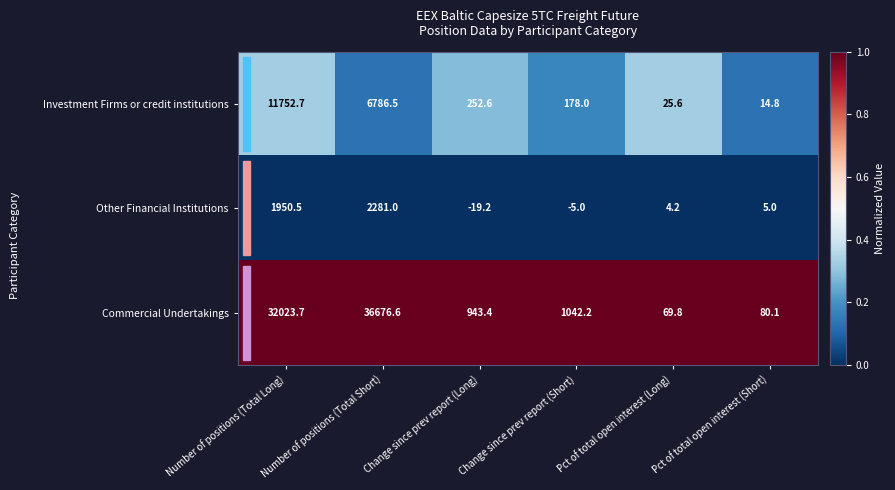

Between Change since prev report (Short) and Pct of total open interest (Long), which series saw the biggest shift?

Commercial Undertakings